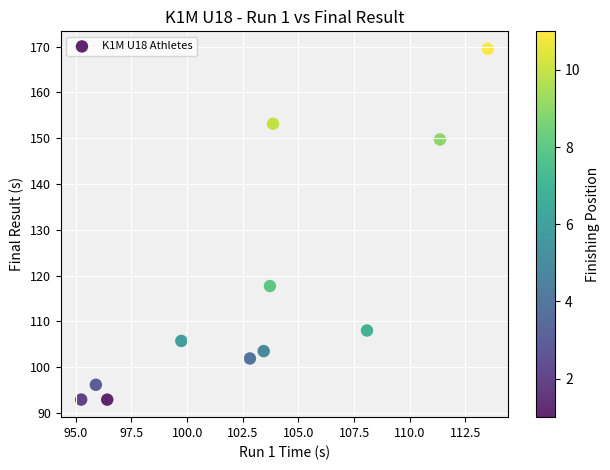

What Y value in the scatter plot is closest to 131?

117.7